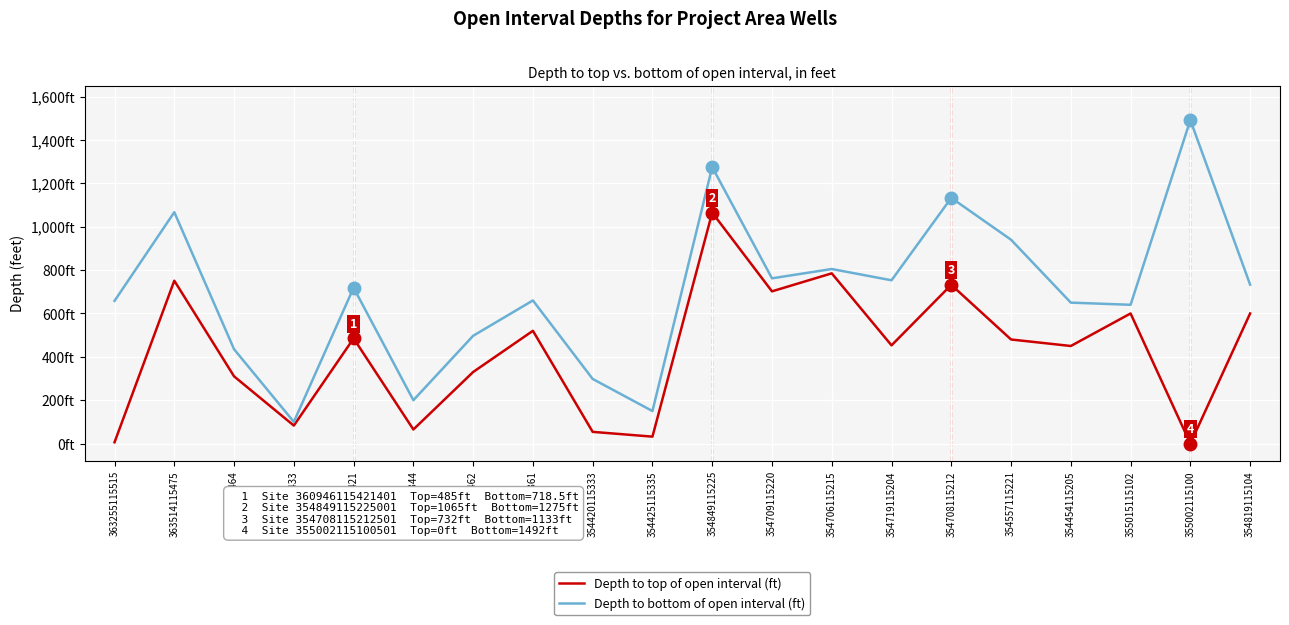

What is the value of the Depth to top of open interval (ft) point at the 7th from the left?

330.0